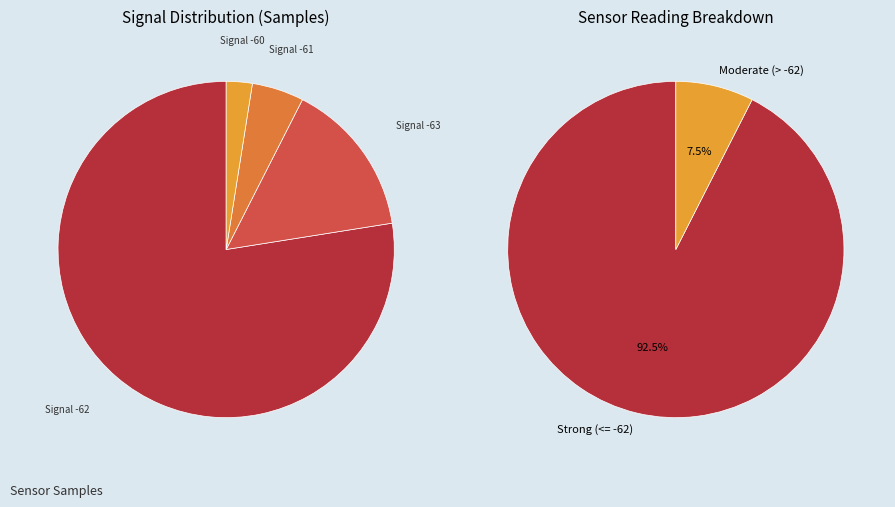

Does 33 represent more than half of the total?

No